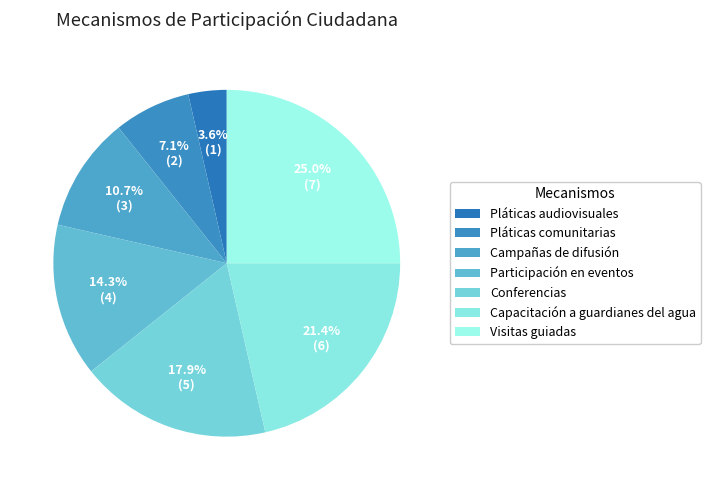

Count the number of slices in the pie.

7